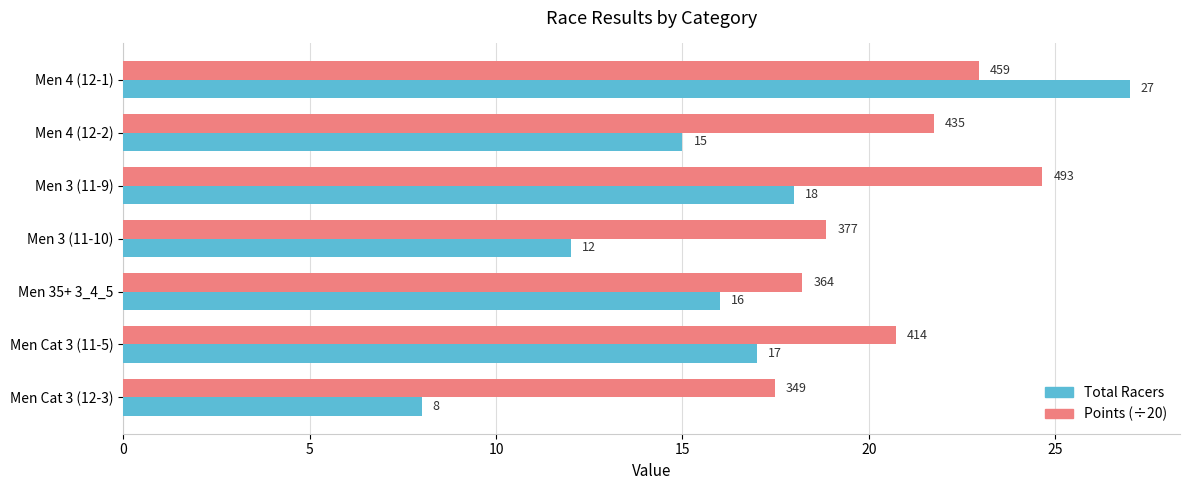

What is the difference between the maximum and minimum values in the Total Racers series?

19.0